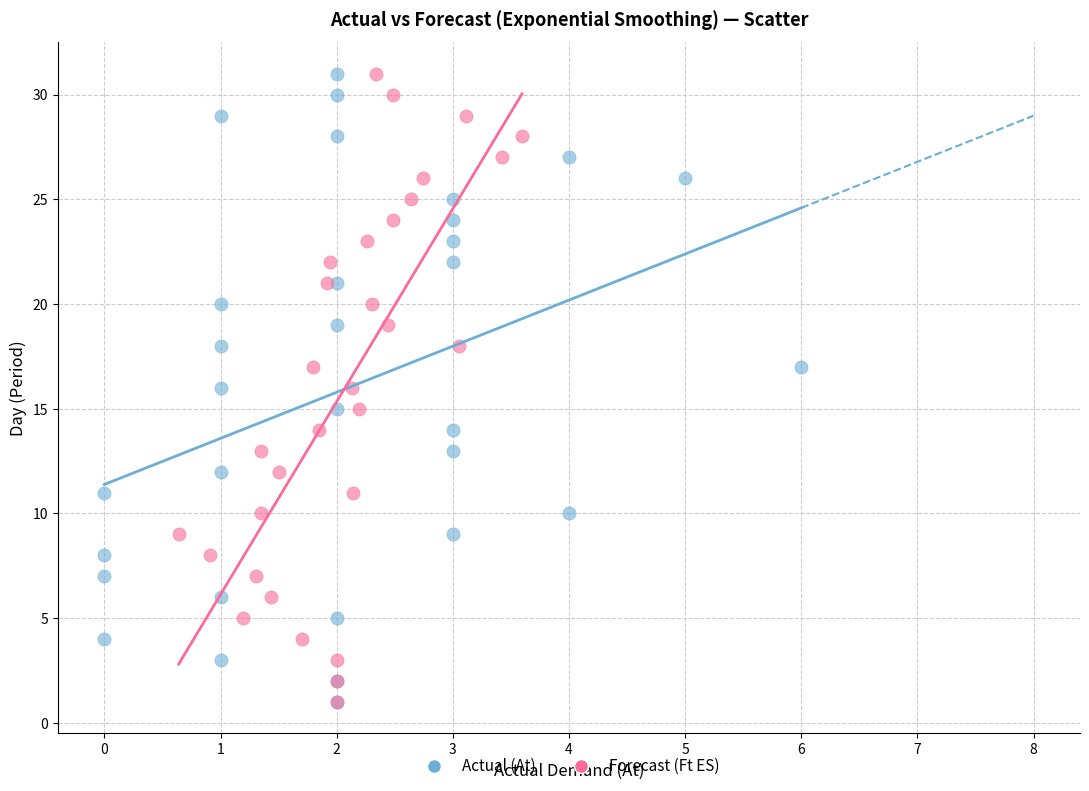

What are all the series names shown in the legend?

Actual (At), Forecast (Ft ES)